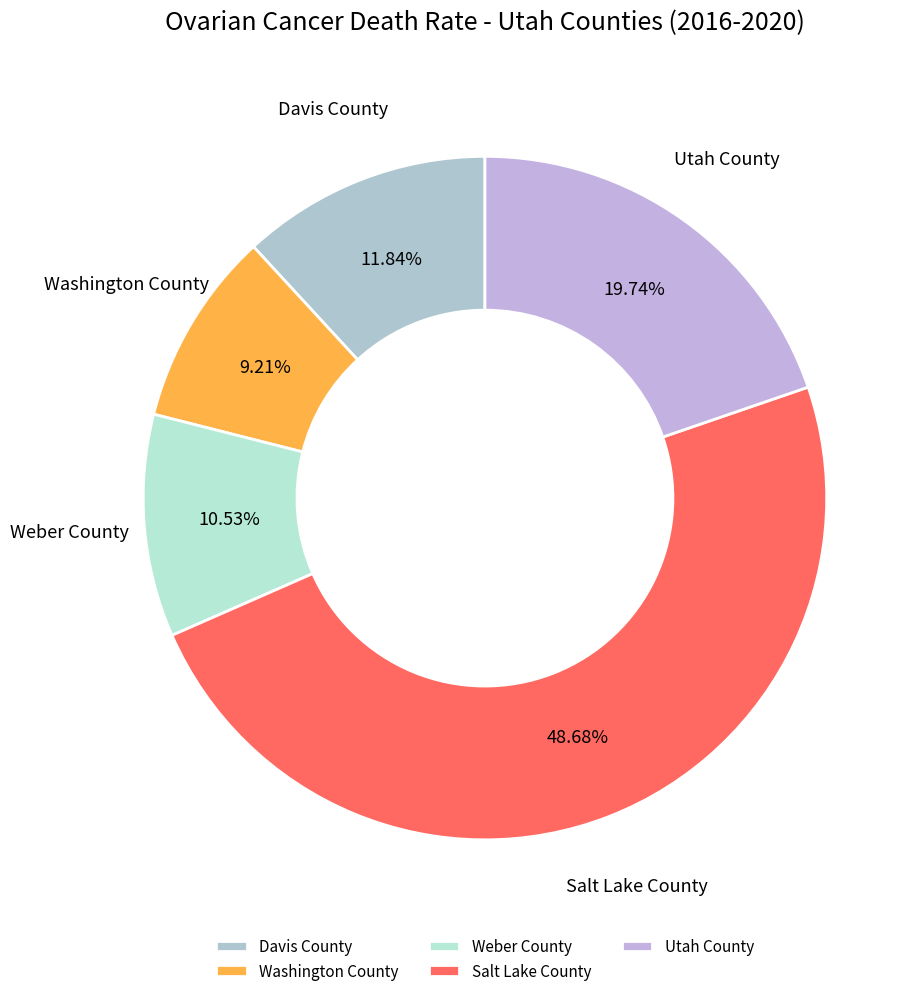

Count the number of slices in the pie.

5